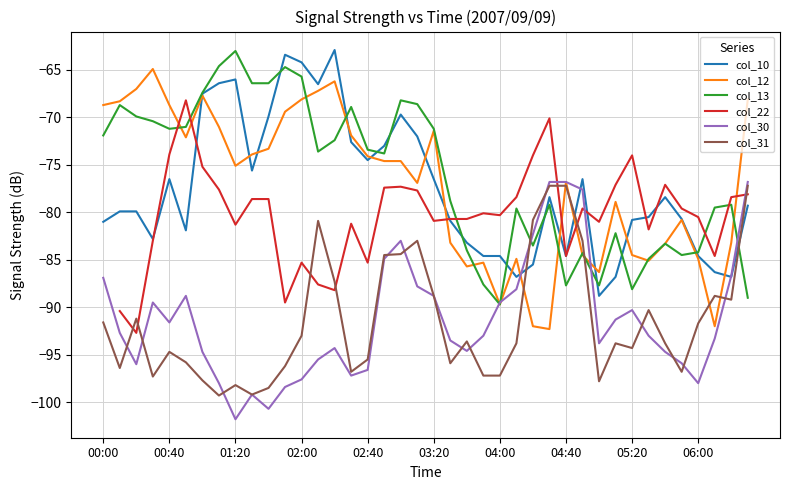

What is the average value of the col_31 series?

-91.5